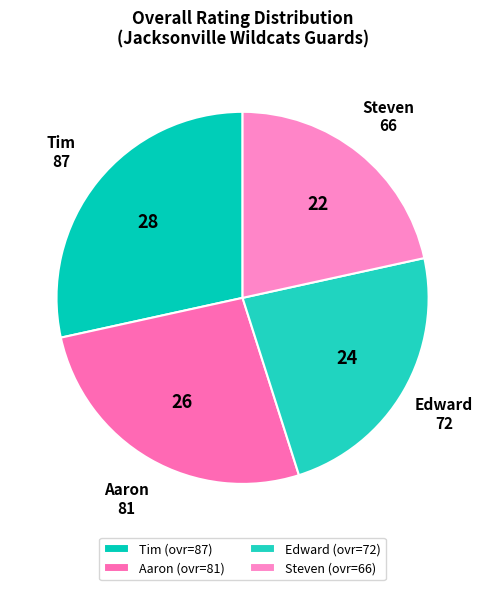

How many slices are in this pie chart?

4